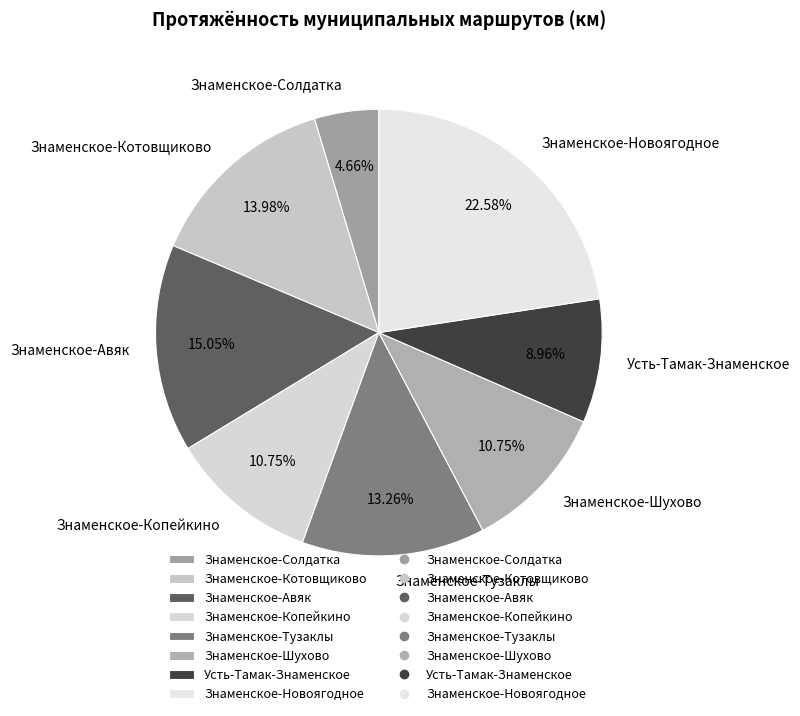

How many segments does this pie chart have?

8